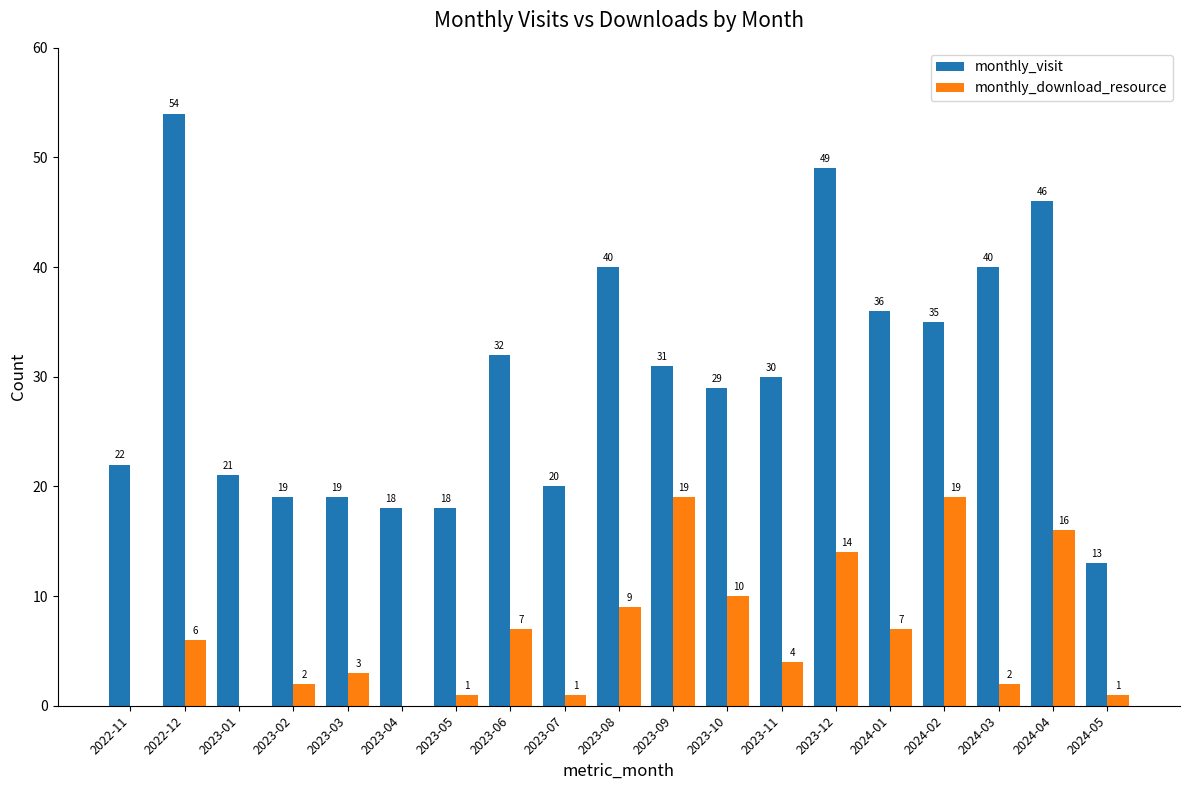

The value of monthly_download_resource at 2024-04 is 16. True or false?

True